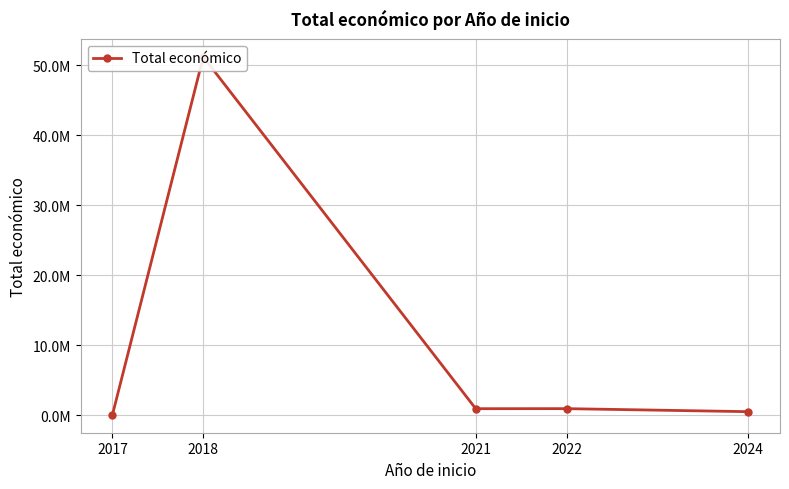

What is the smallest value displayed?

69067